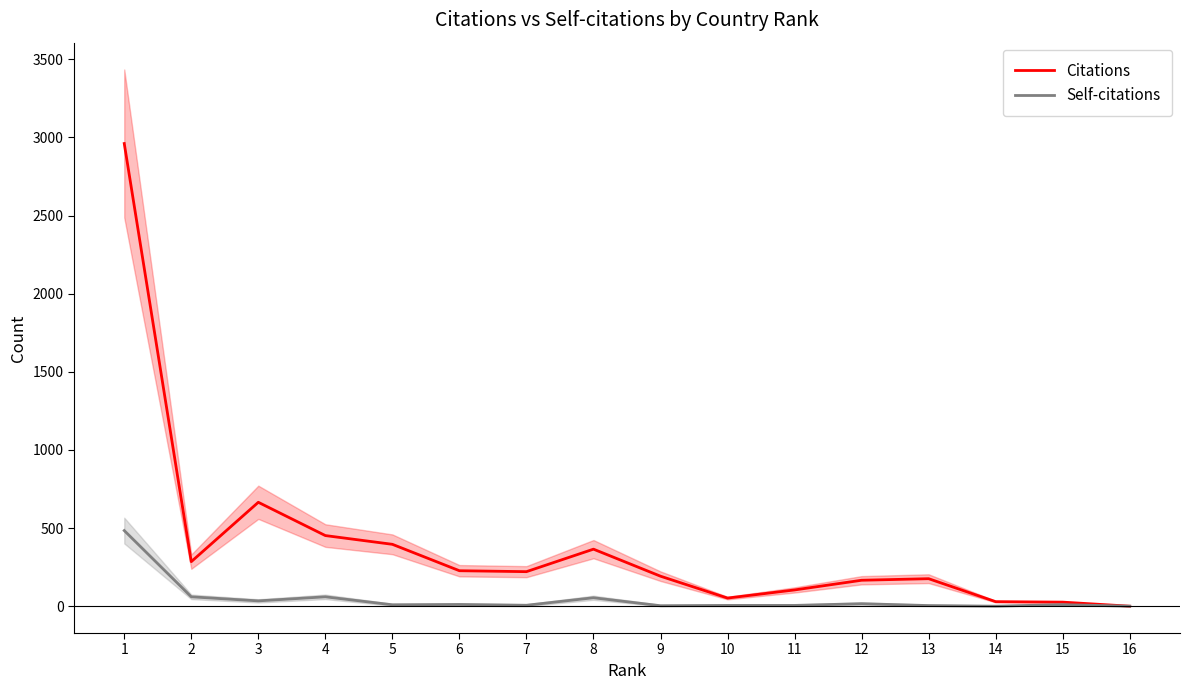

How many interior local valleys does the Citations series have?

3